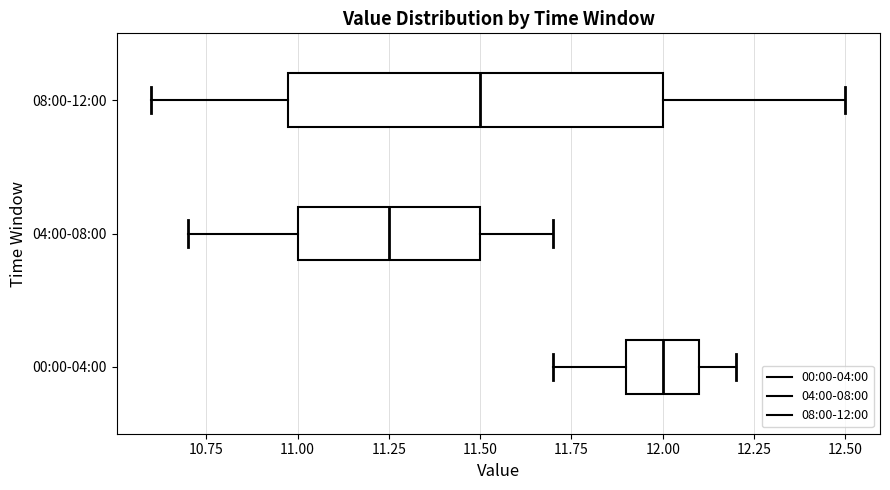

Which box is the widest, from its left edge to its right edge?

08:00-12:00